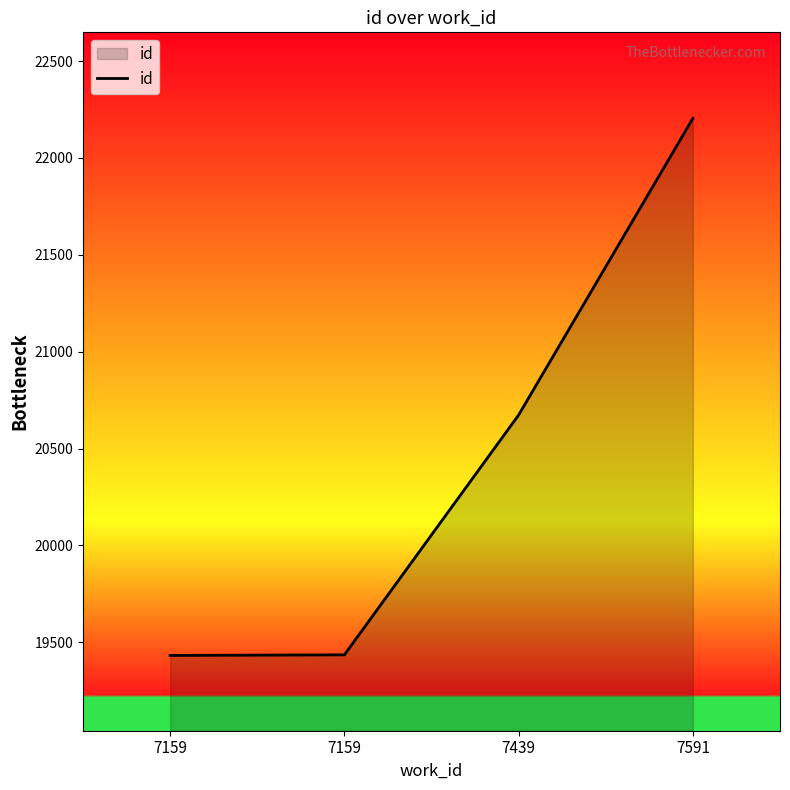

What is the maximum value shown in the chart?

22204